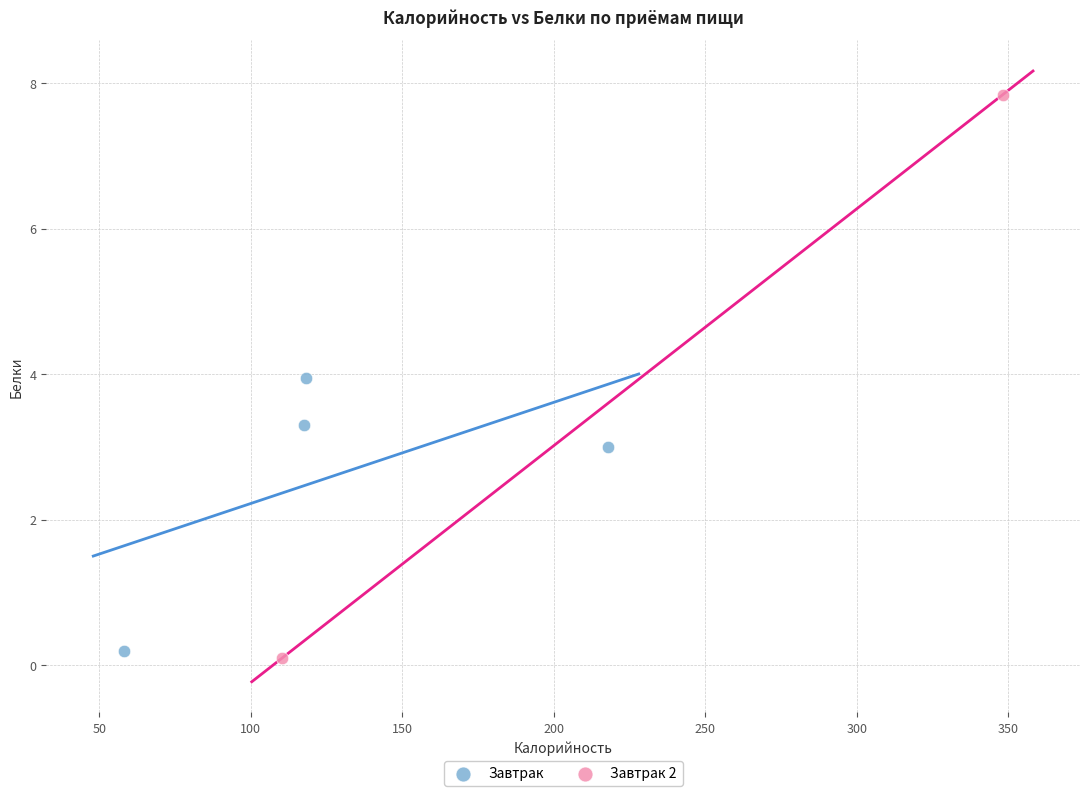

What are all the series names shown in the legend?

Завтрак, Завтрак 2